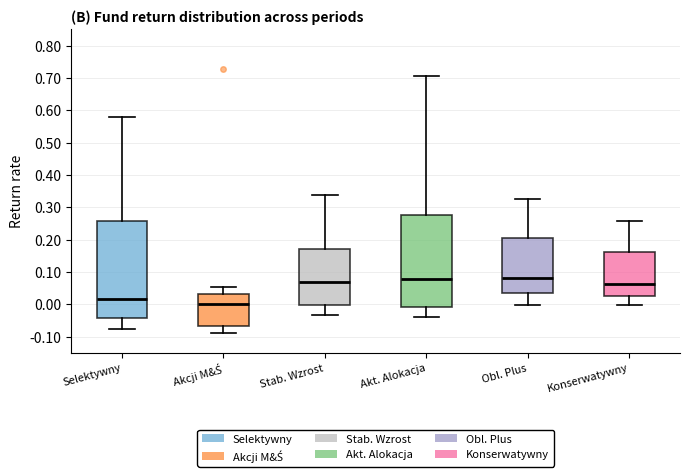

Comparing the boxes themselves (not the whiskers), which one is the tallest?

Selektywny